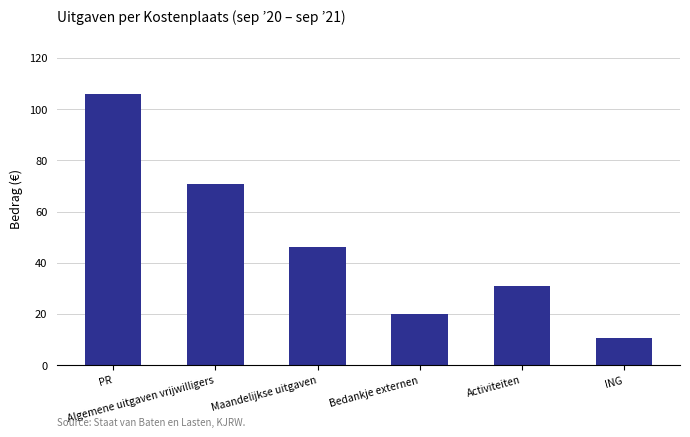

The chart shows a value of 19.9 at Bedankje externen. True or false?

True